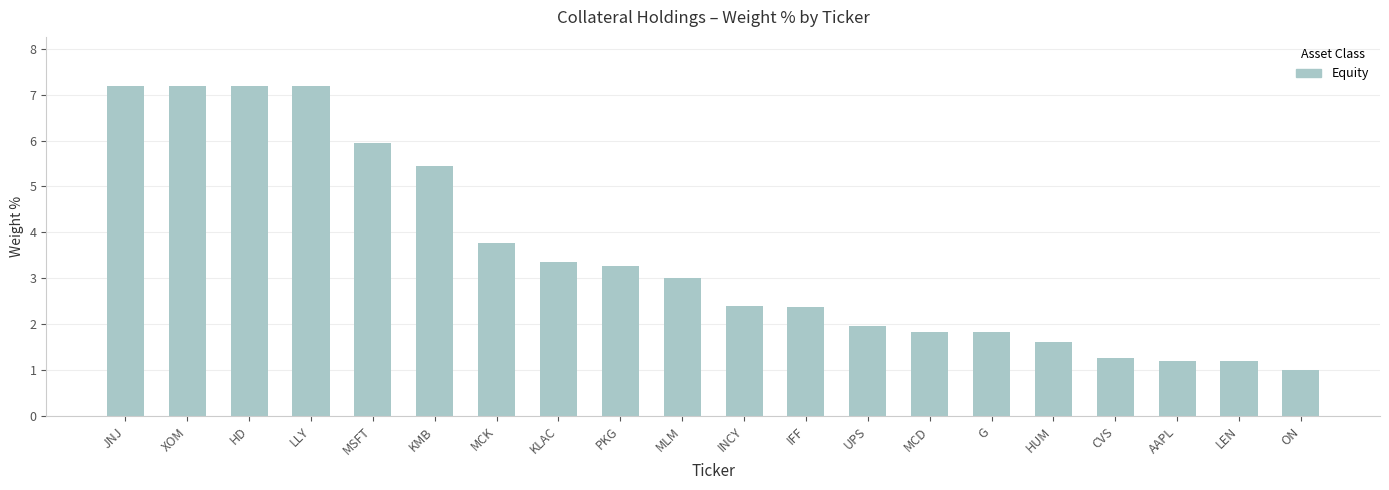

What is the value of the 5th bar from the left?

6.0